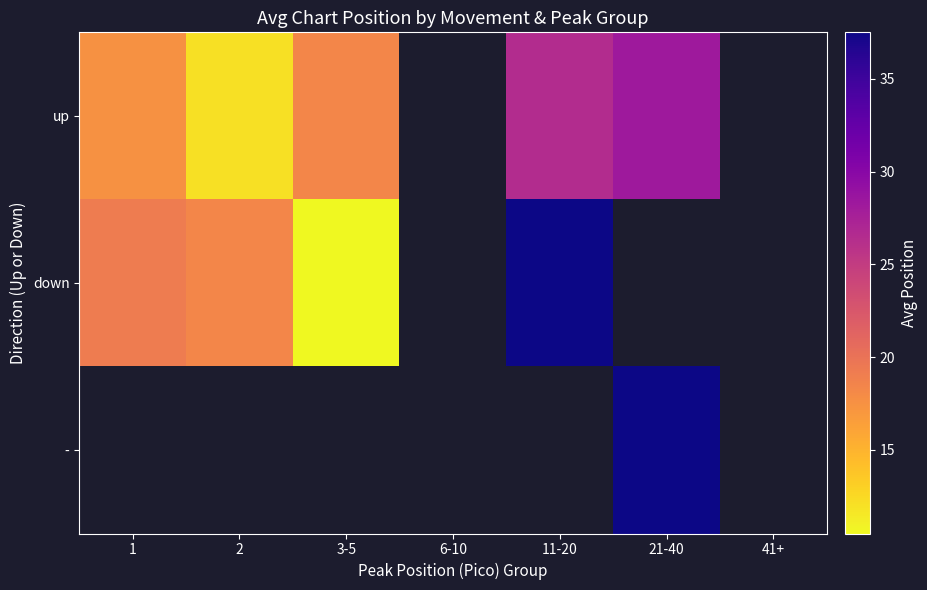

The value of - at 21-40 is 65.6. True or false?

False